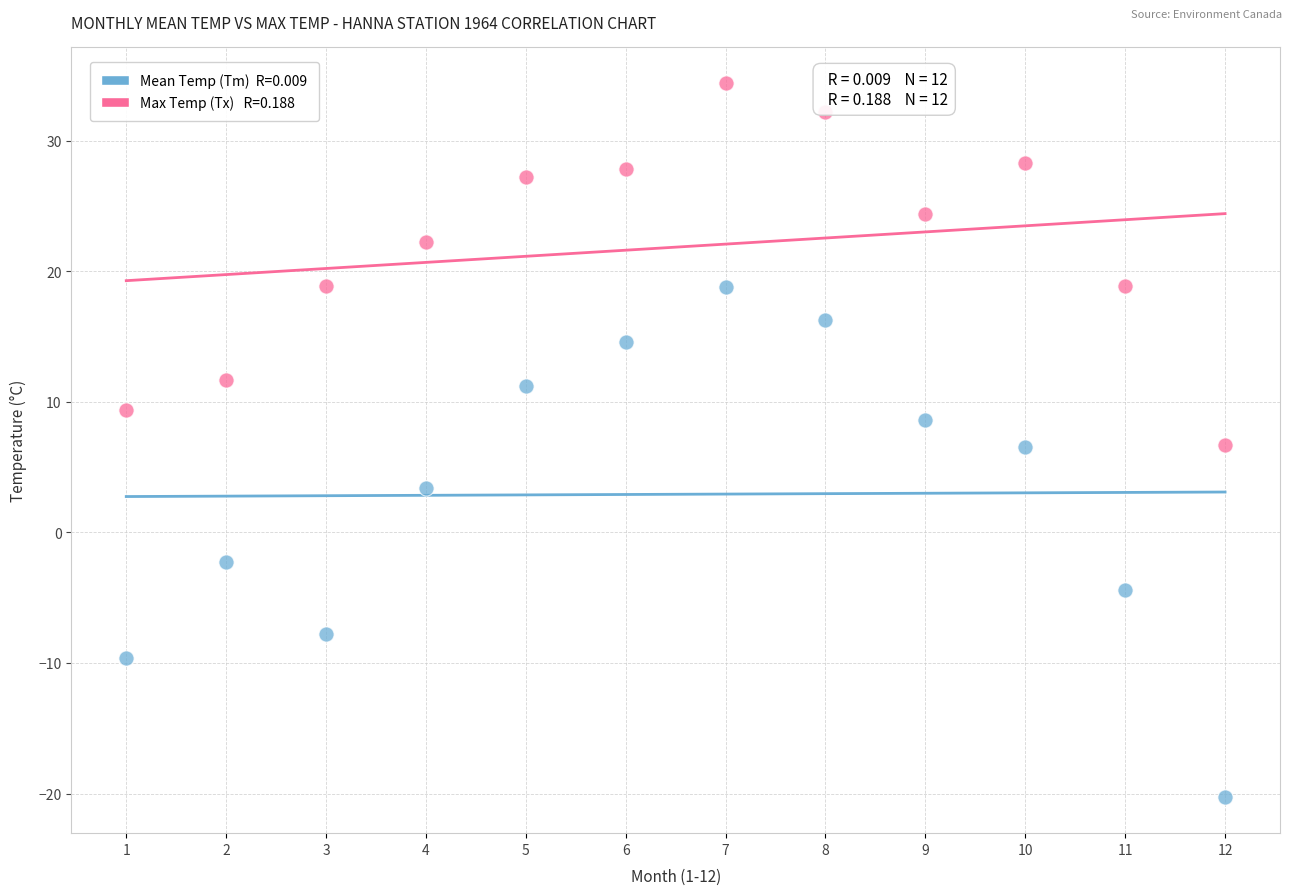

Across all data points, what is the range of X values (max minus min)?

11.0